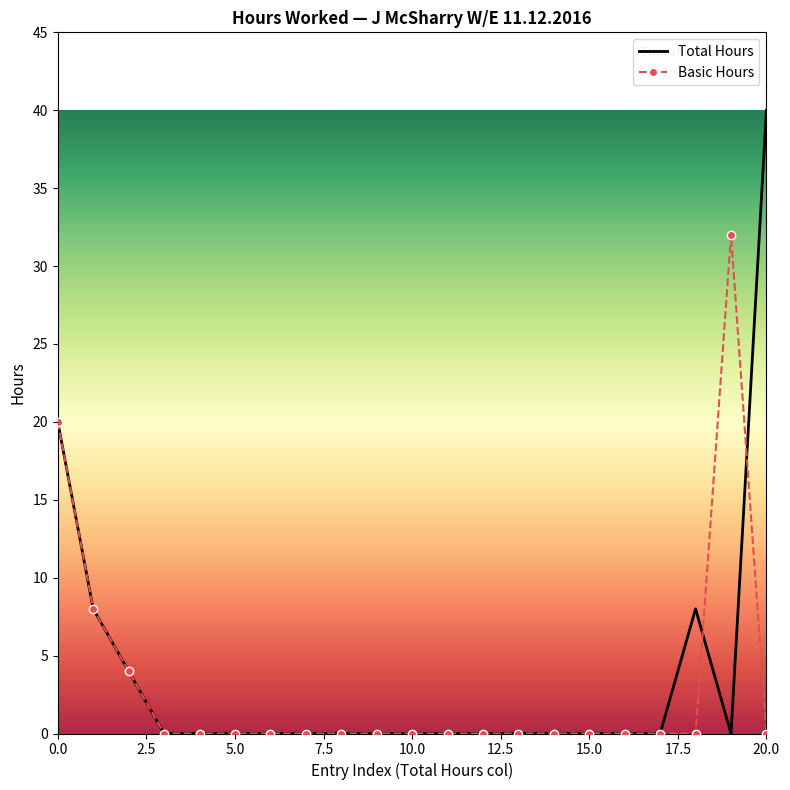

List the series in order of their peak value, highest first.

Total Hours, Basic Hours